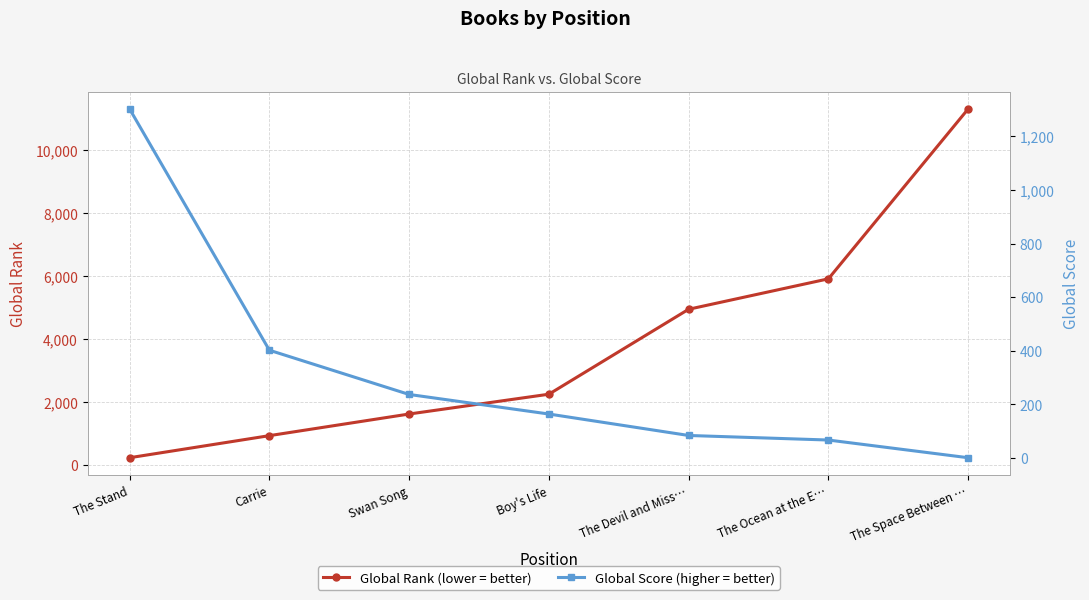

Which series has the largest range (max minus min)?

Global Rank (lower = better)